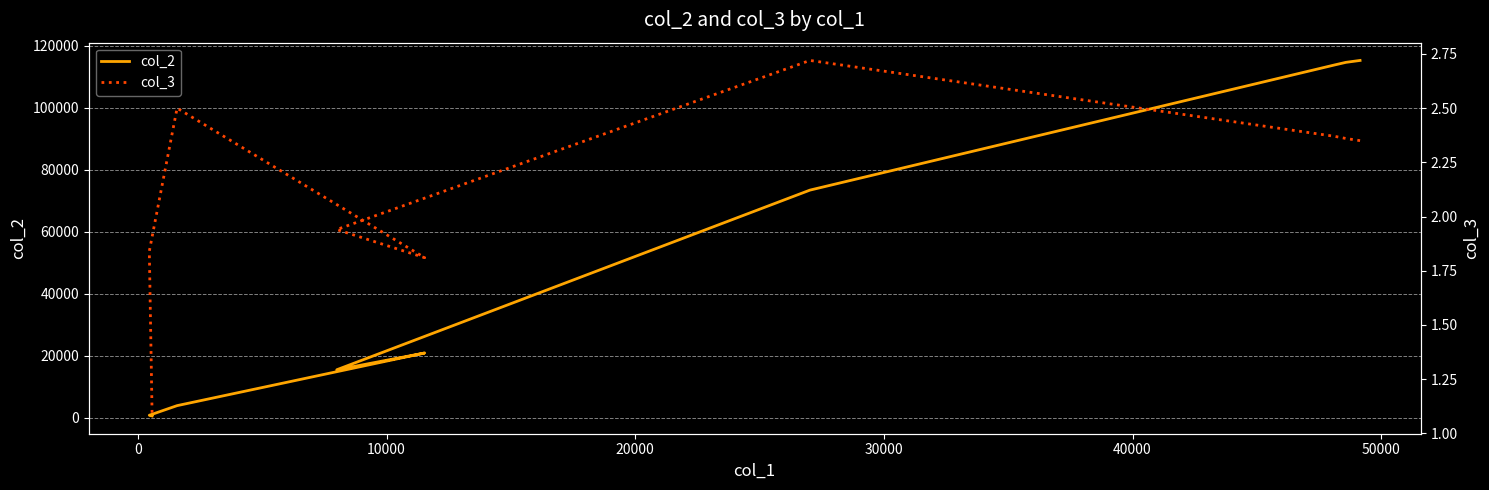

Reading left to right, what are all the values shown in this chart?

col_2: 115283.0	114669.0	113828.0	73457.0	15512.0	20920.0	3939.0	841.0	614.0
col_3: 2.4	2.4	2.4	2.7	1.9	1.8	2.5	1.8	1.1